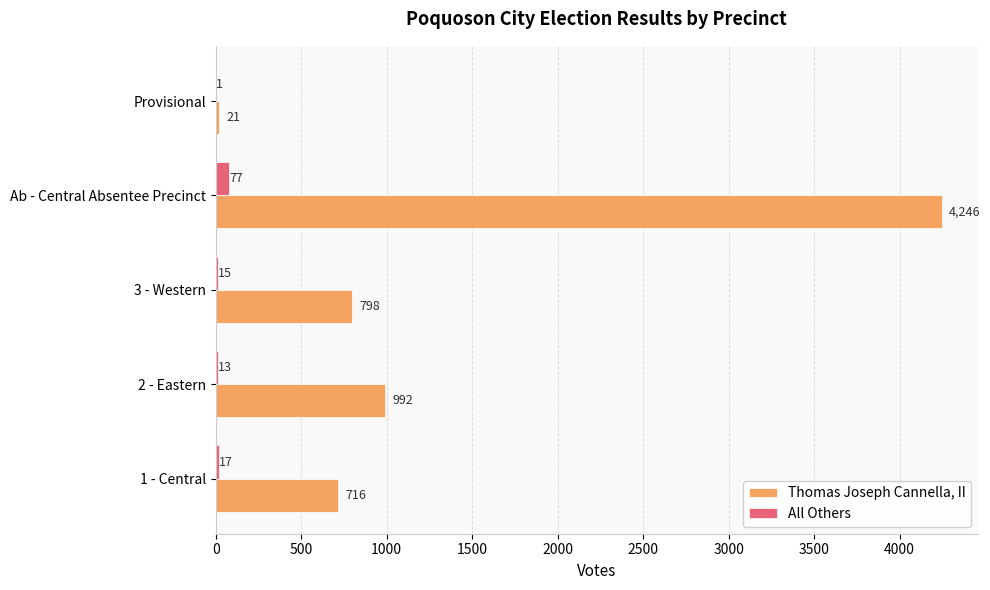

True or false: All Others has a value of 13 at 2 - Eastern.

True